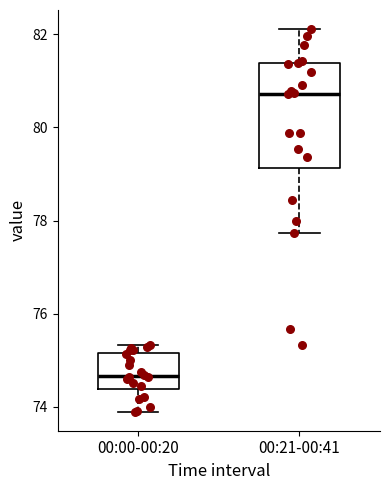

Which box has the highest median line?

00:21-00:41